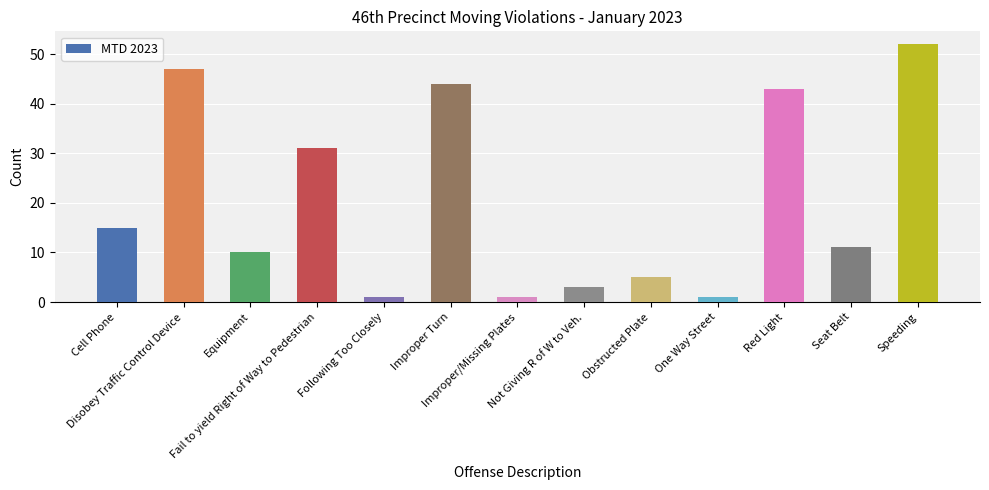

What is the value of the 3rd bar from the left?

10